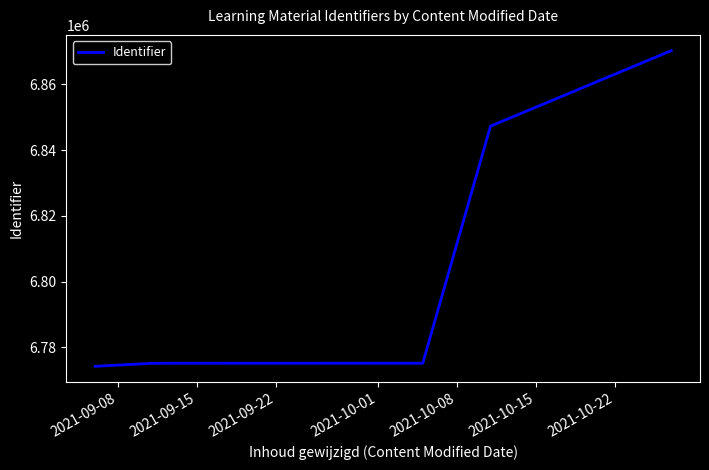

What is the average value?

6802846